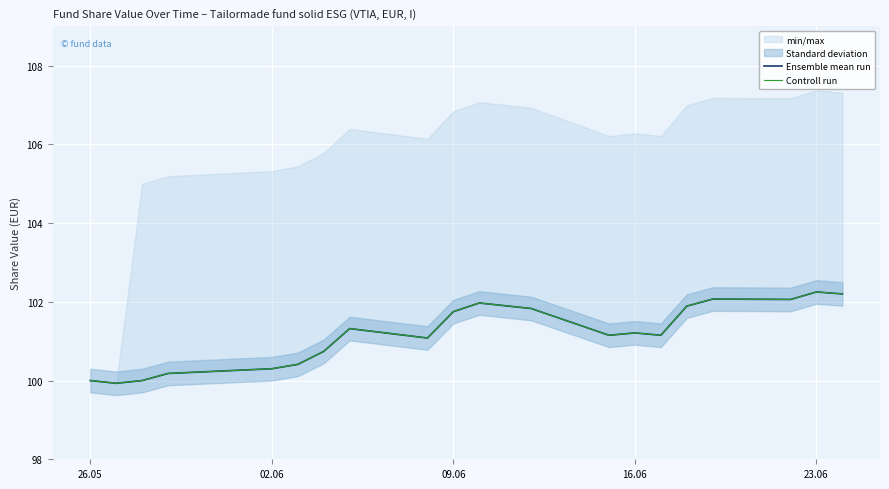

Is this an area chart (filled region under the line)?

No